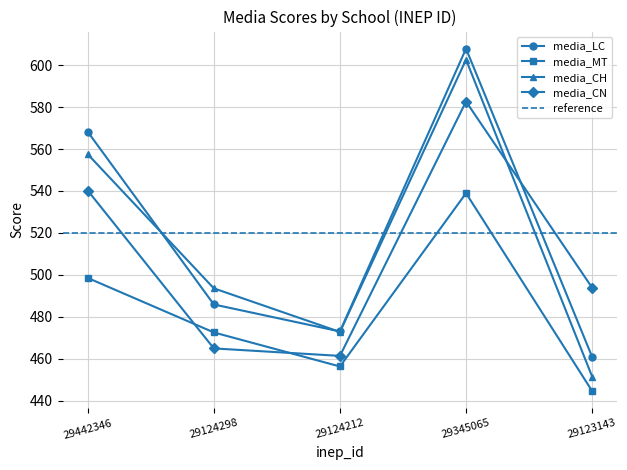

True or false: media_CH has a value of 788.8 at 29124298.

False